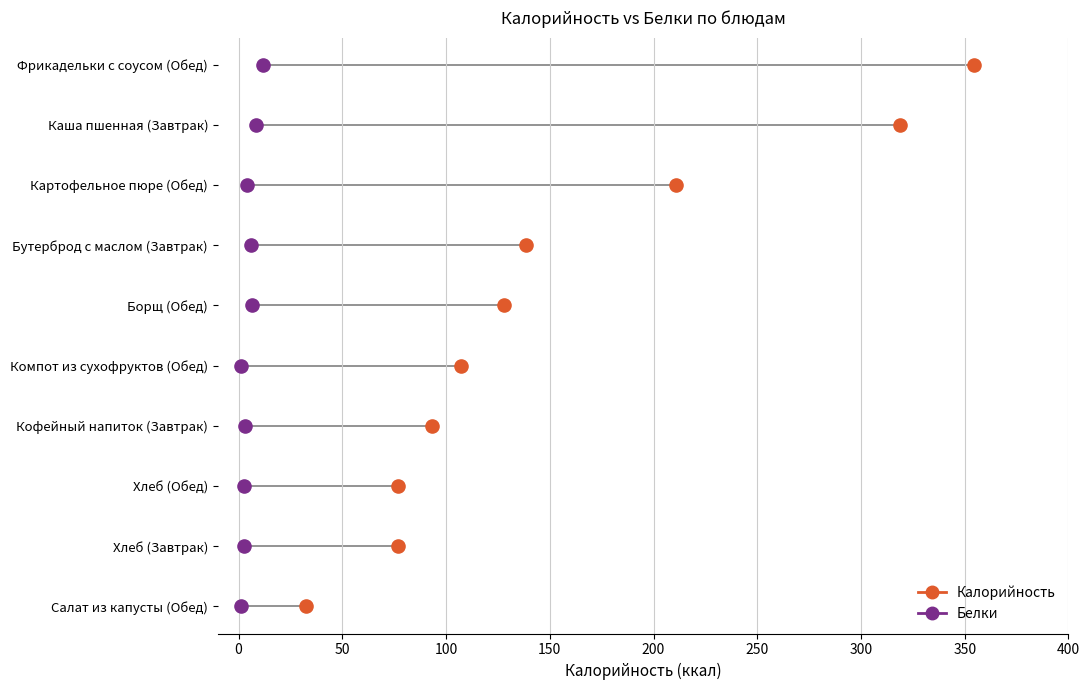

What are all the series names shown in the legend?

Калорийность, Белки